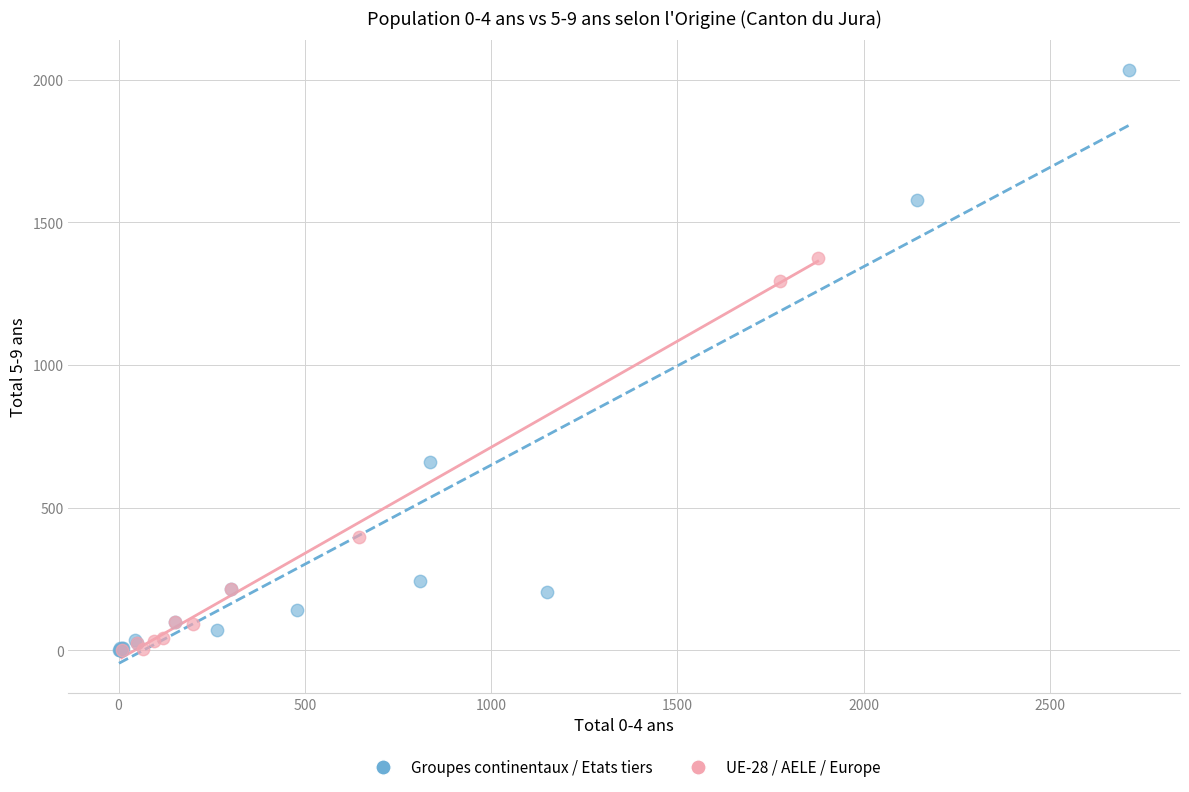

Which series contains the highest Y value?

Groupes continentaux / Etats tiers